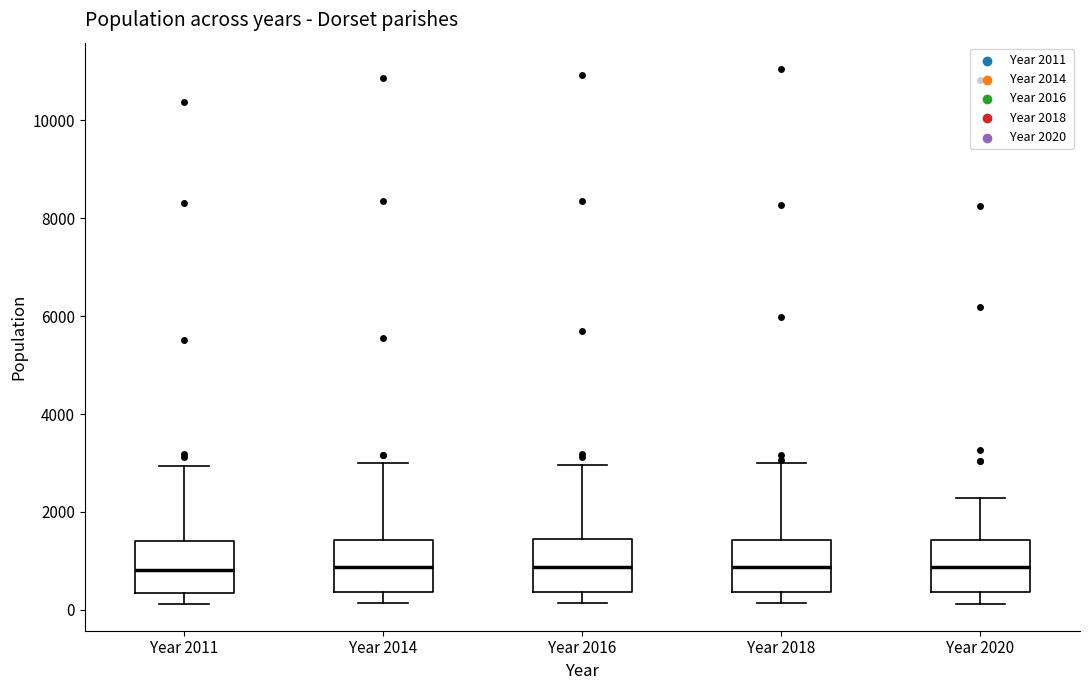

Where does the median line of the box for Year 2018 sit on the y-axis? The values are not printed on the chart, so give them approximately, as read against the axis.

800